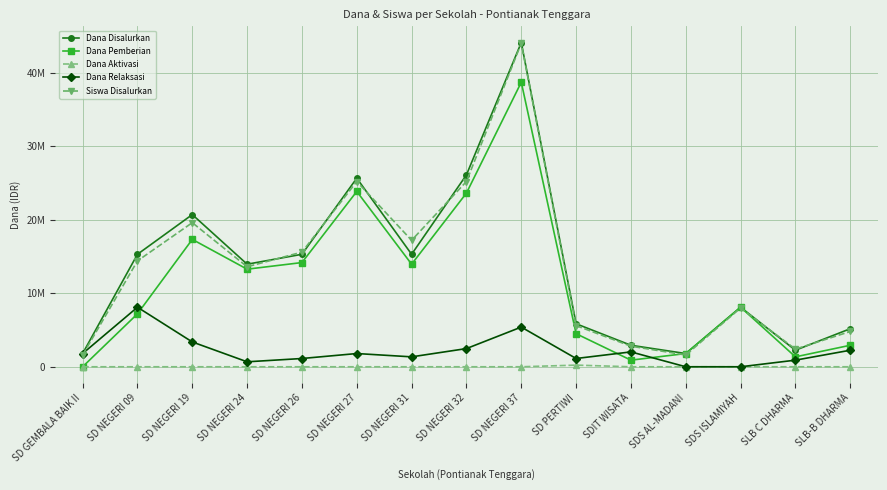

How many times do Dana Pemberian and Siswa Disalurkan cross each other?

2